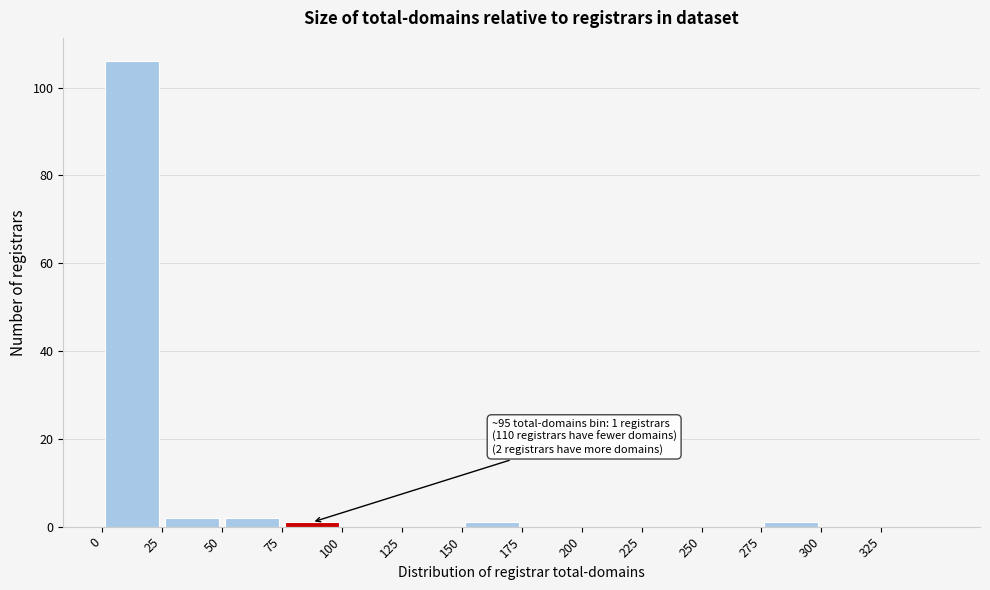

Which range on the x-axis has the tallest bar?

0 to 25